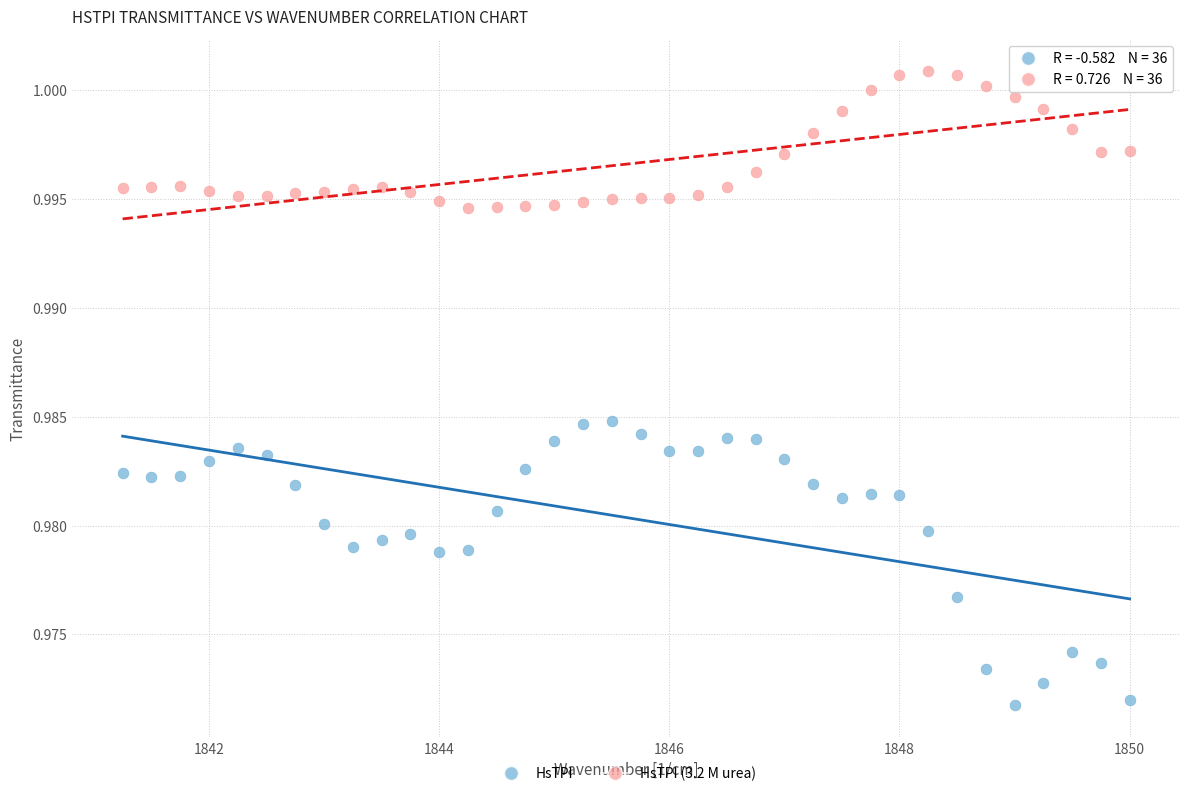

What are all the series names shown in the legend?

HsTPI, HsTPI (3.2 M urea)